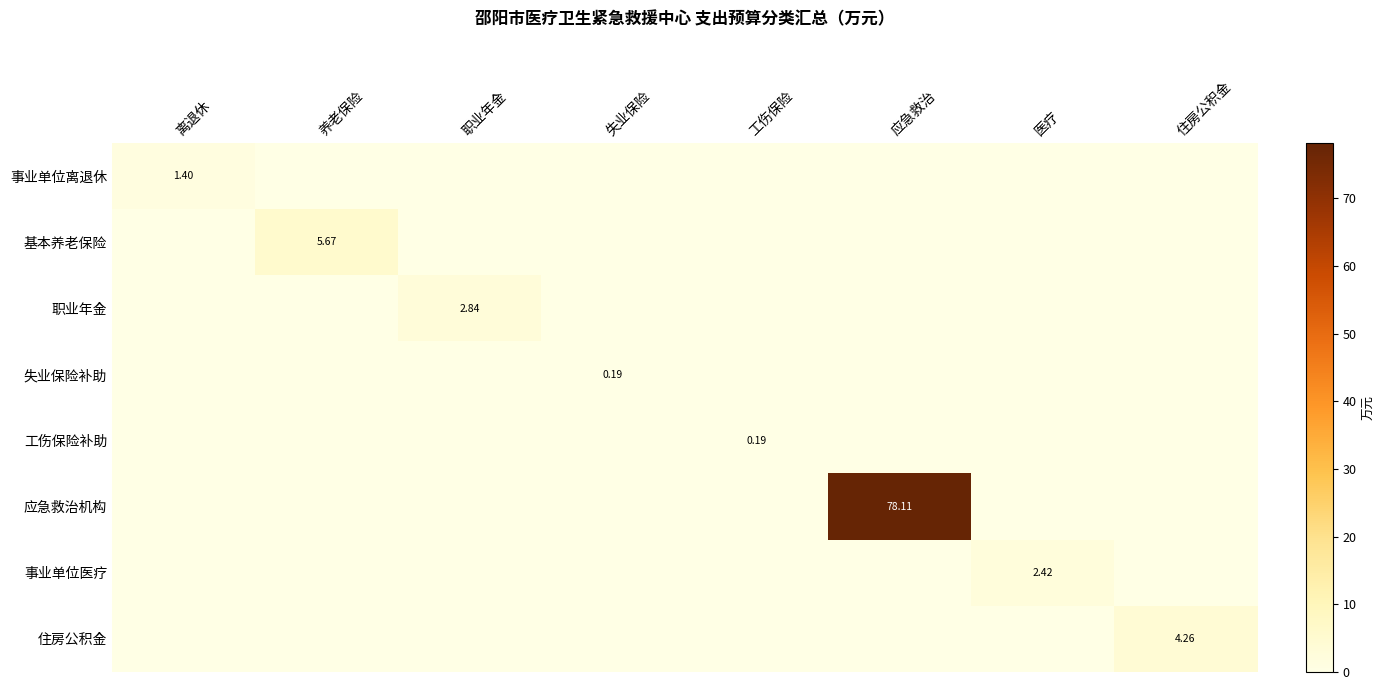

Which has a higher value, 失业保险 or 离退休?

离退休